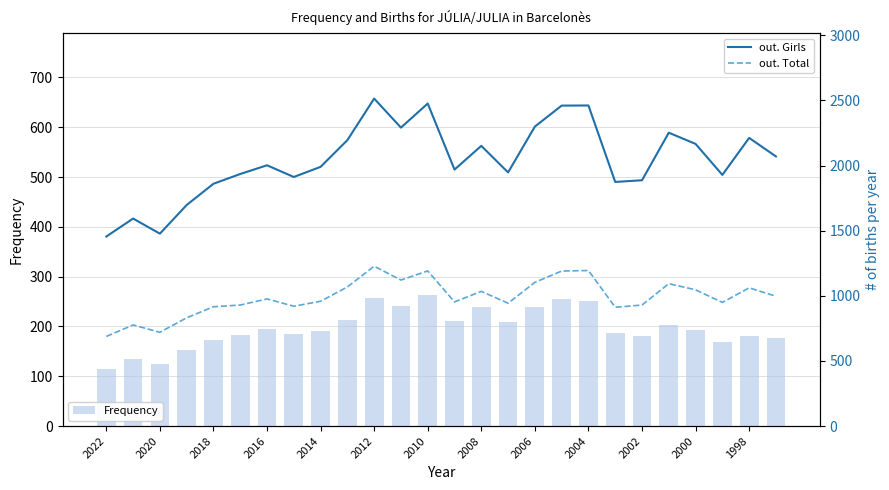

What is the sum of all Frequency values?

5120